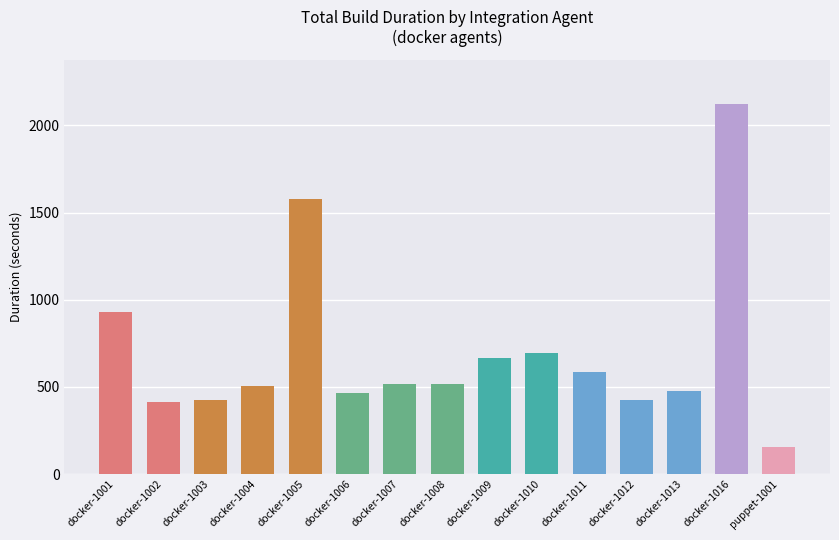

Between docker-1016 and docker-1011, which is larger?

docker-1016